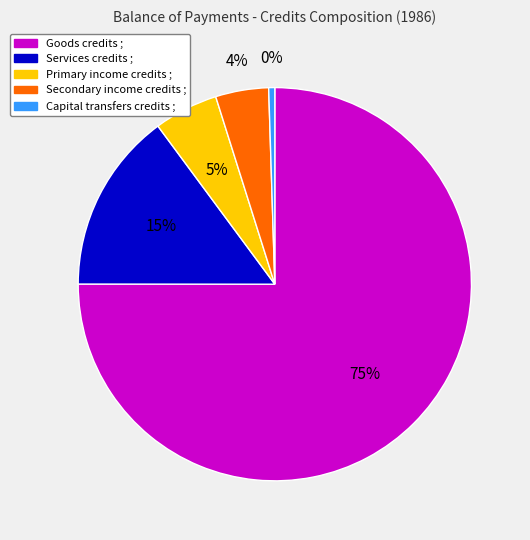

Which slice is the smallest?

Capital transfers credits ;